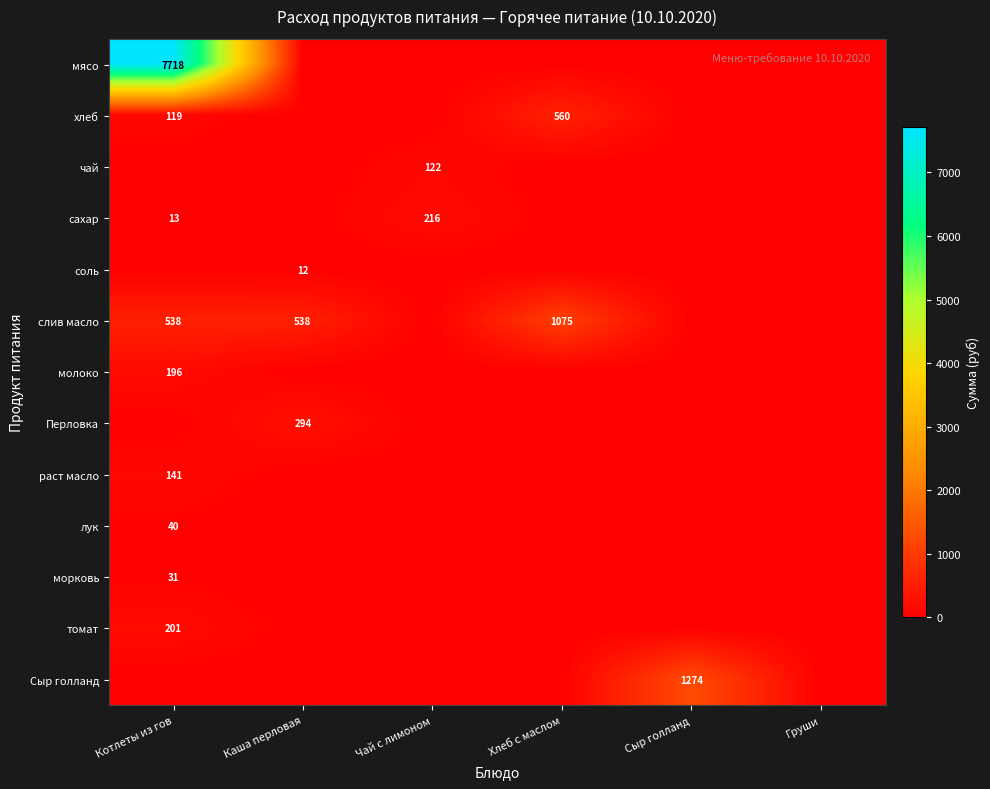

At which label is раст масло closest to 70?

Каша перловая